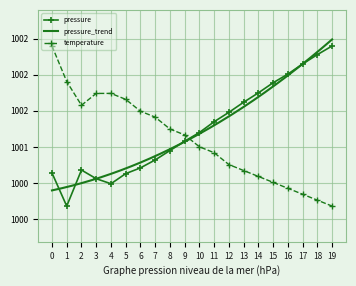

The value of temperature at 8 is 614.0. True or false?

False